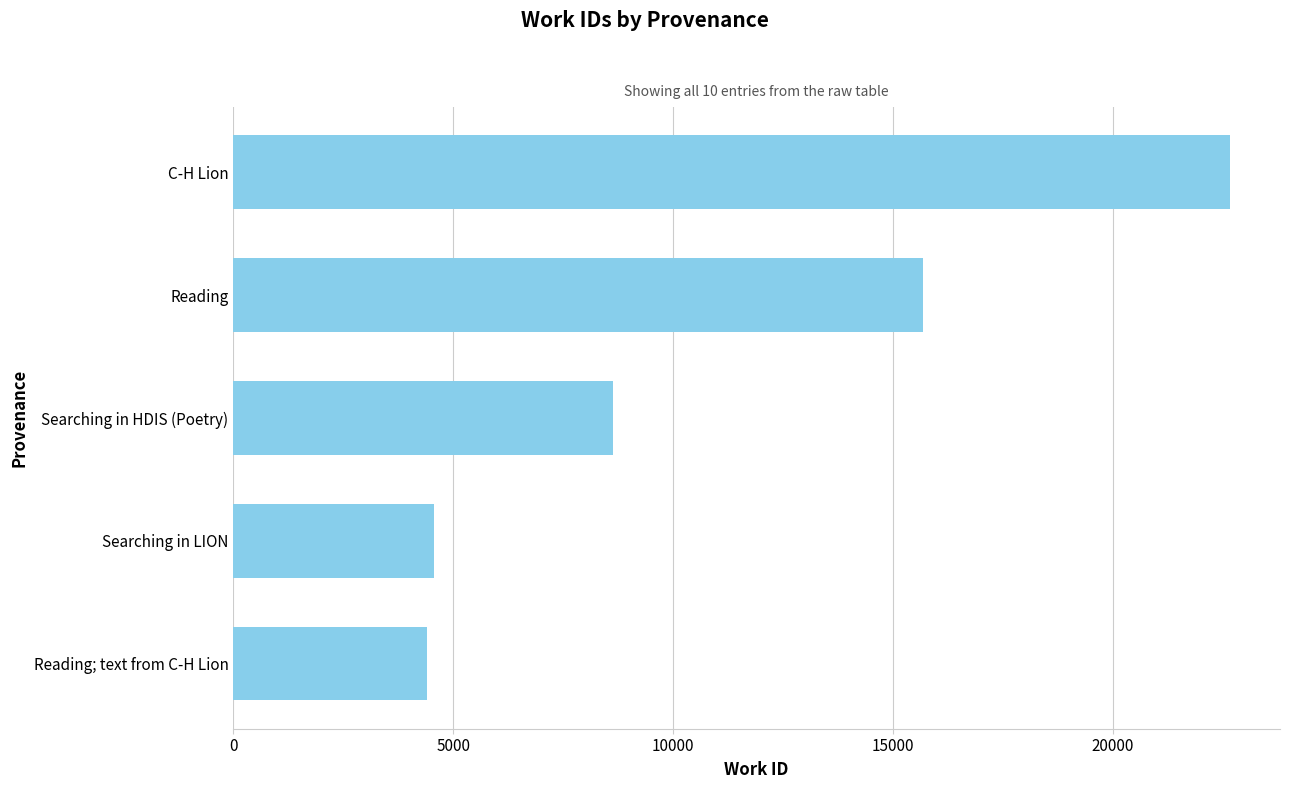

The value at Searching in LION is 6777. True or false?

False